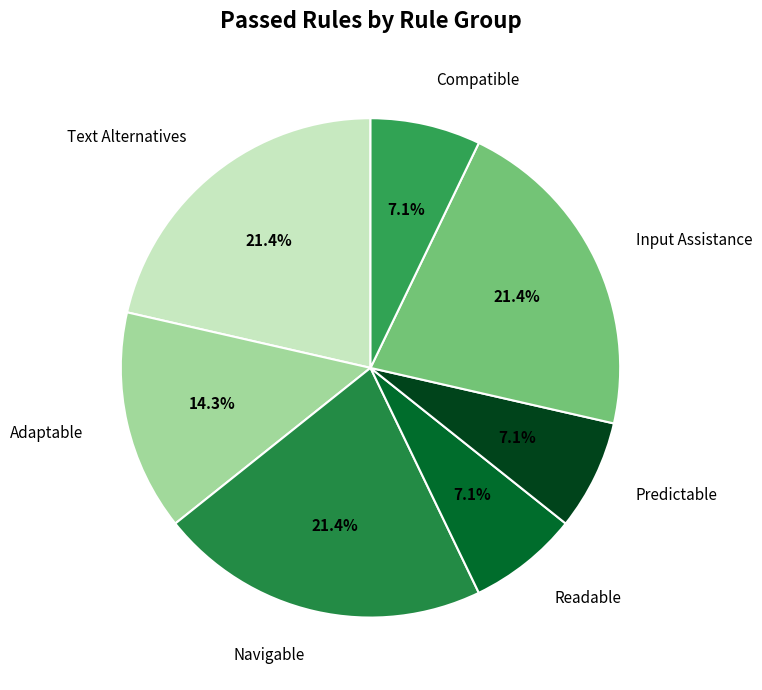

The Adaptable slice represents 28% of the pie. True or false?

False